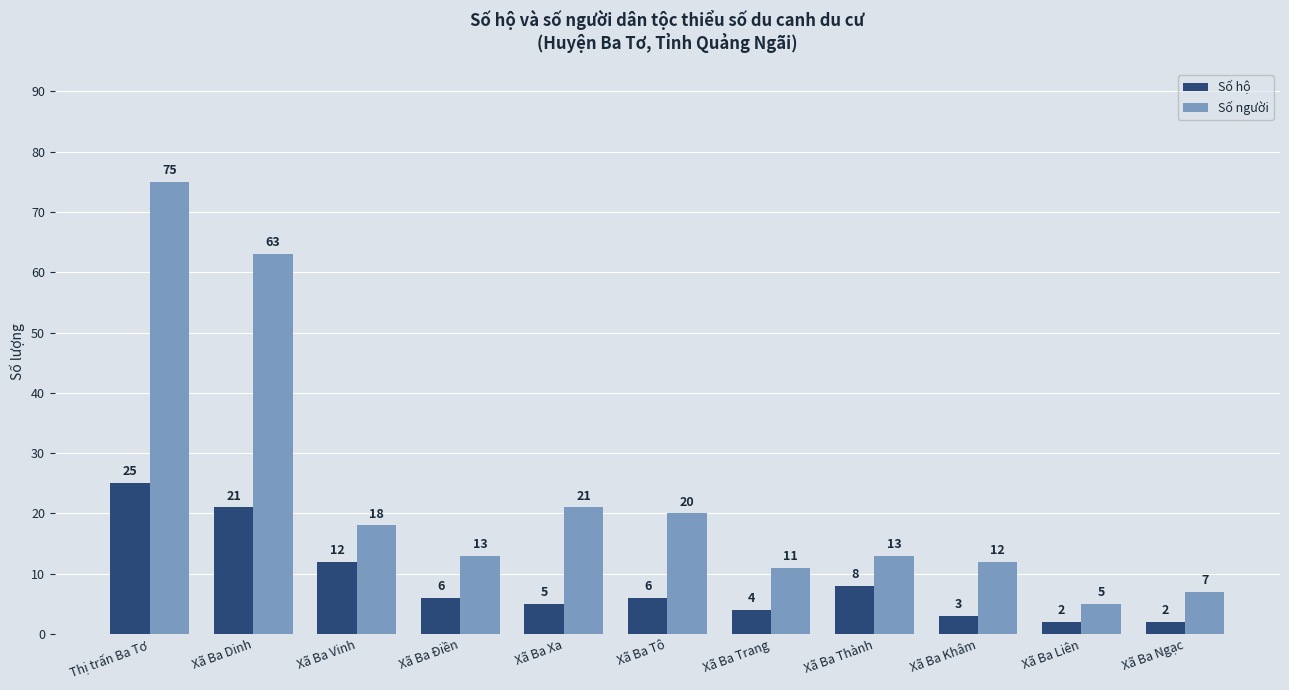

The value of Số người at Xã Ba Vinh is 11. True or false?

False